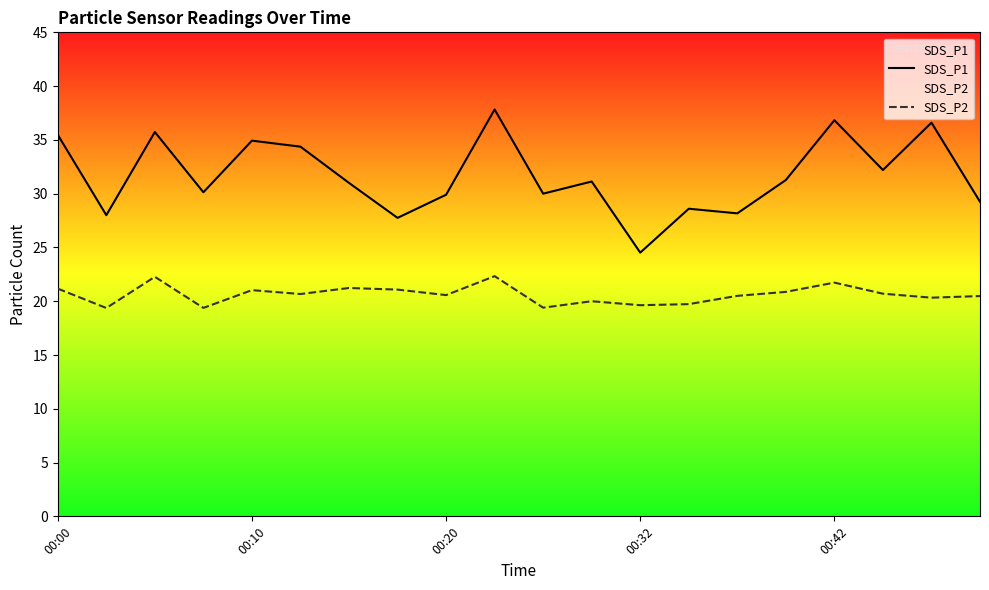

Which series has the largest total across all categories?

SDS_P1